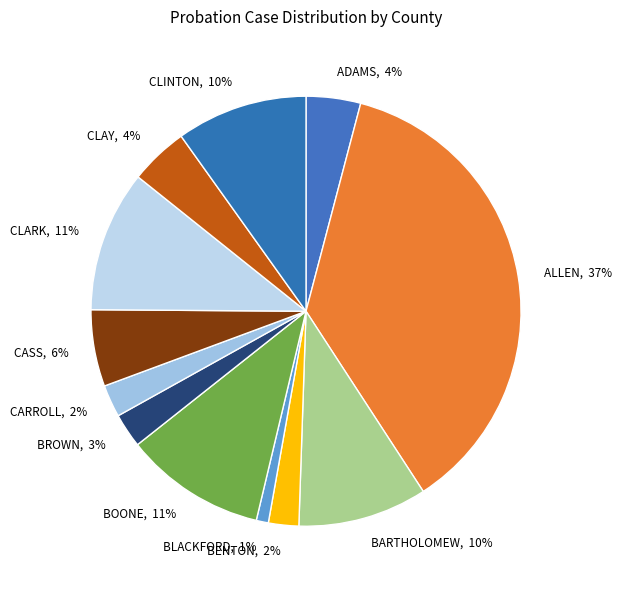

Count the number of slices in the pie.

12